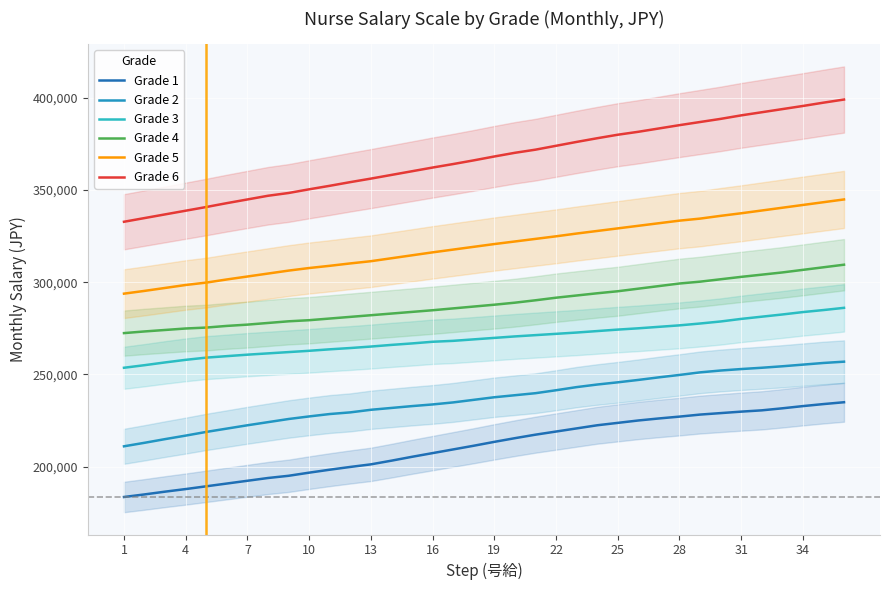

True or false: Grade 6 and Grade 4 intersect in this chart.

False